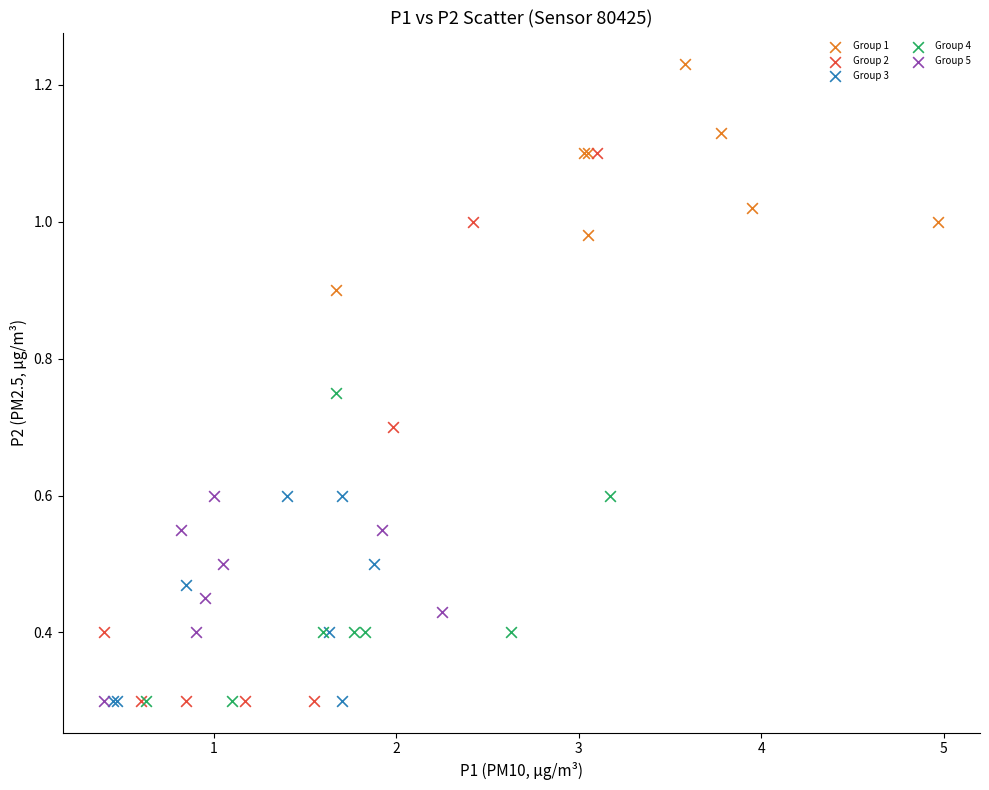

Which series reaches the maximum Y coordinate?

Group 1